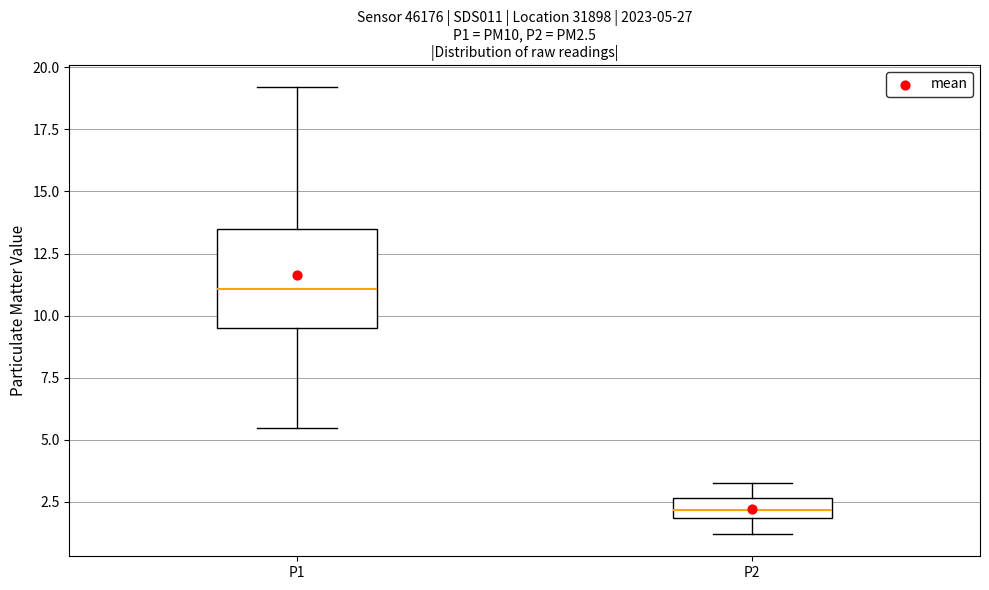

Which box has the lowest median line?

P2